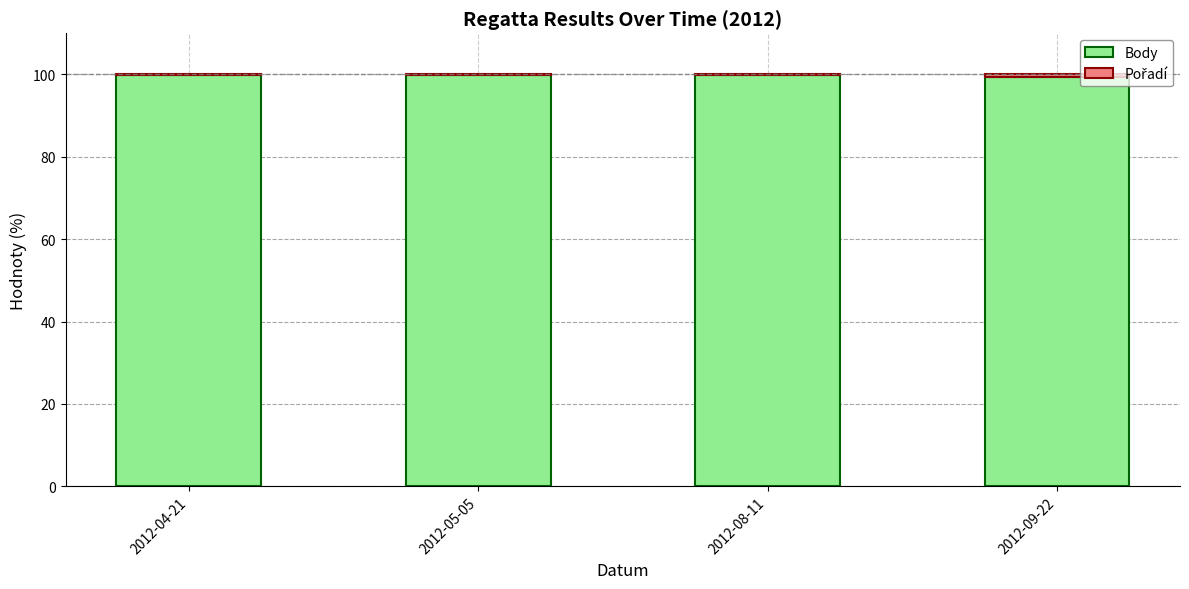

Are the bars grouped side by side (vs. stacked)?

No